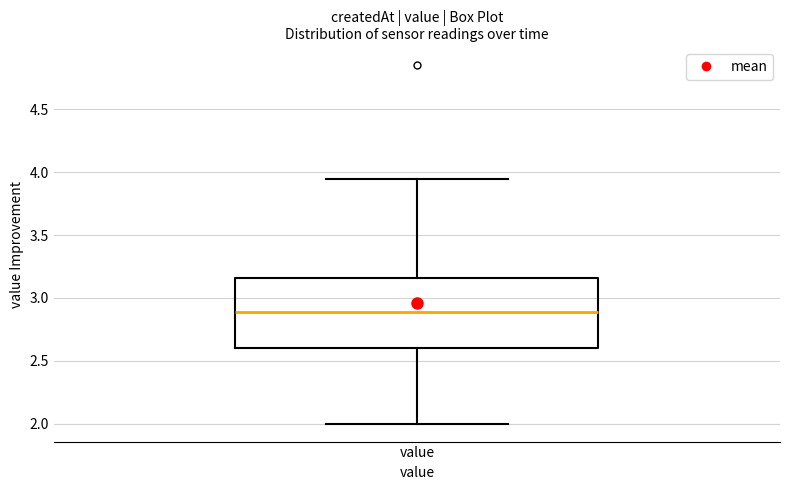

Where does the lower whisker of the box for value end on the y-axis? The values are not printed on the chart, so give them approximately, as read against the axis.

2.00